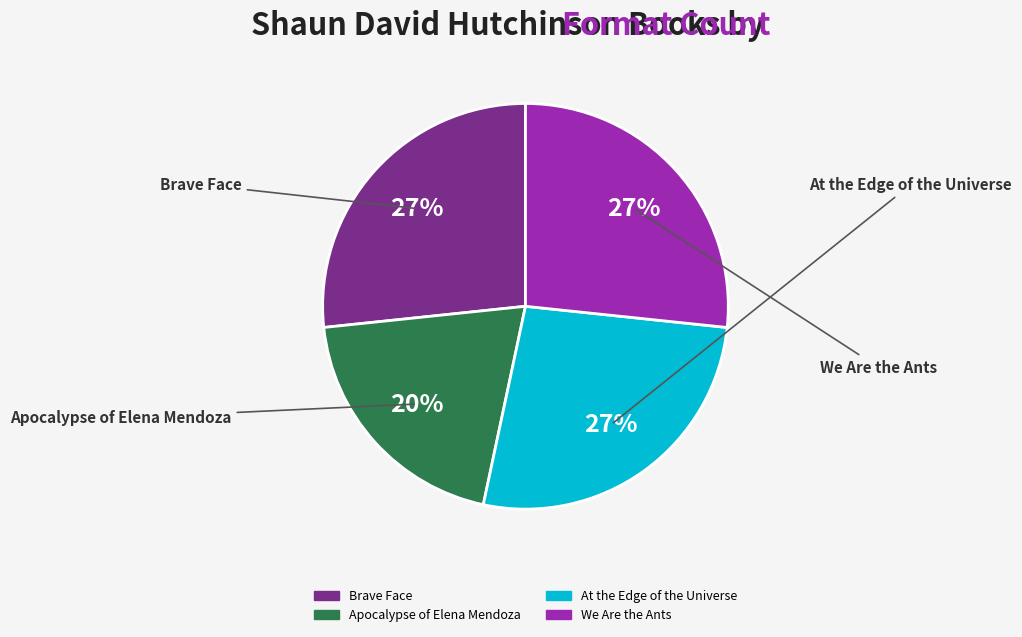

How many slices are in this pie chart?

4